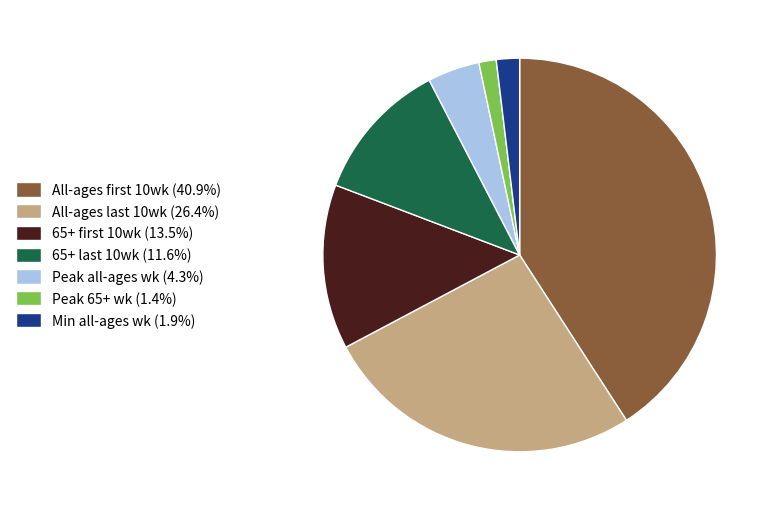

How many segments does this pie chart have?

7